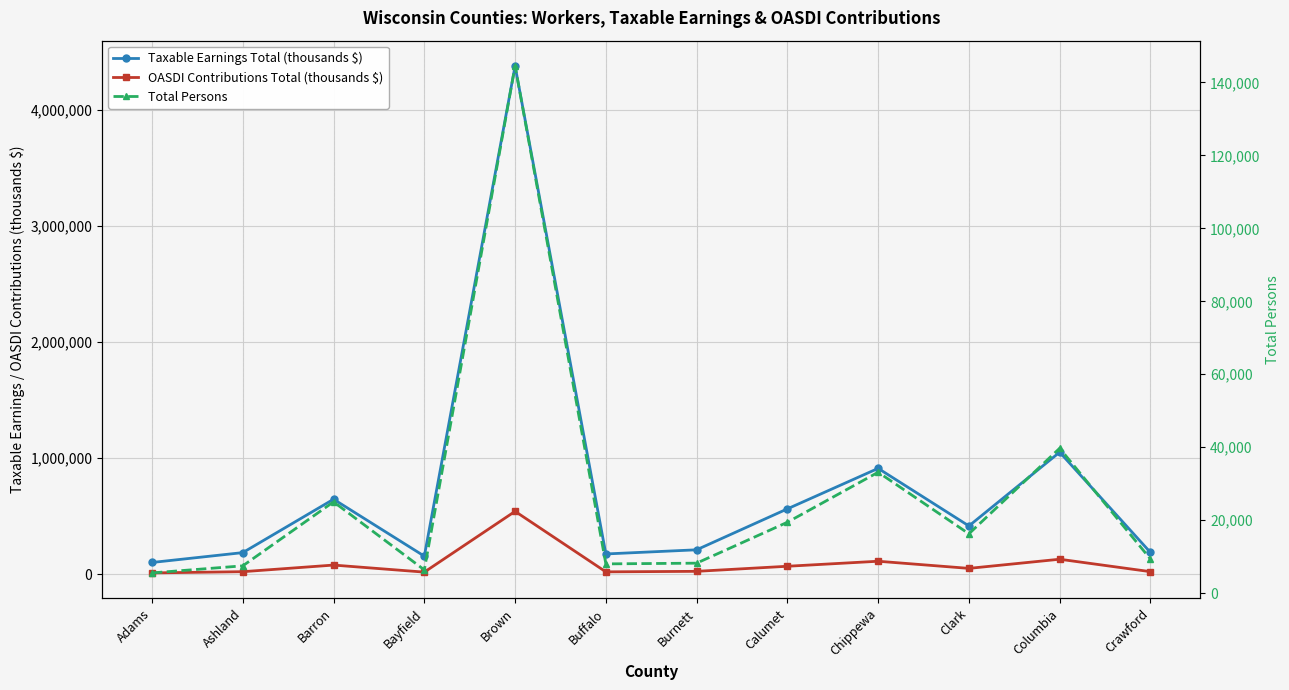

Which category has the lowest value in the OASDI Contributions Total (thousands $) series?

Adams